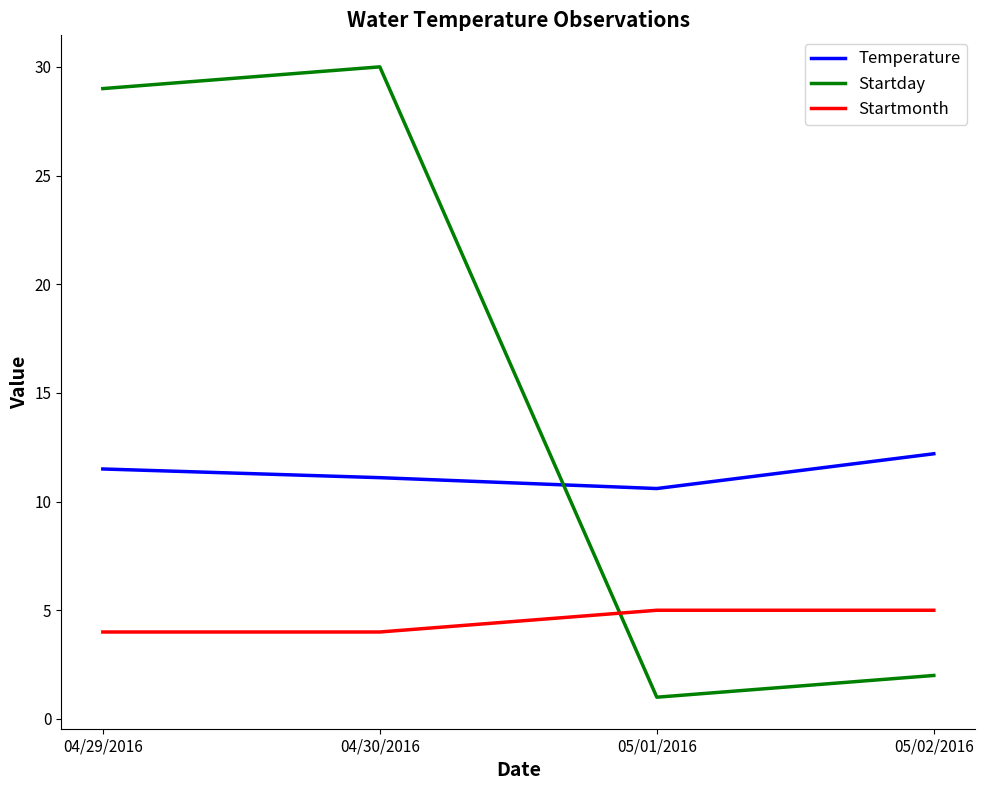

True or false: Startday and Startmonth cross at least once.

True